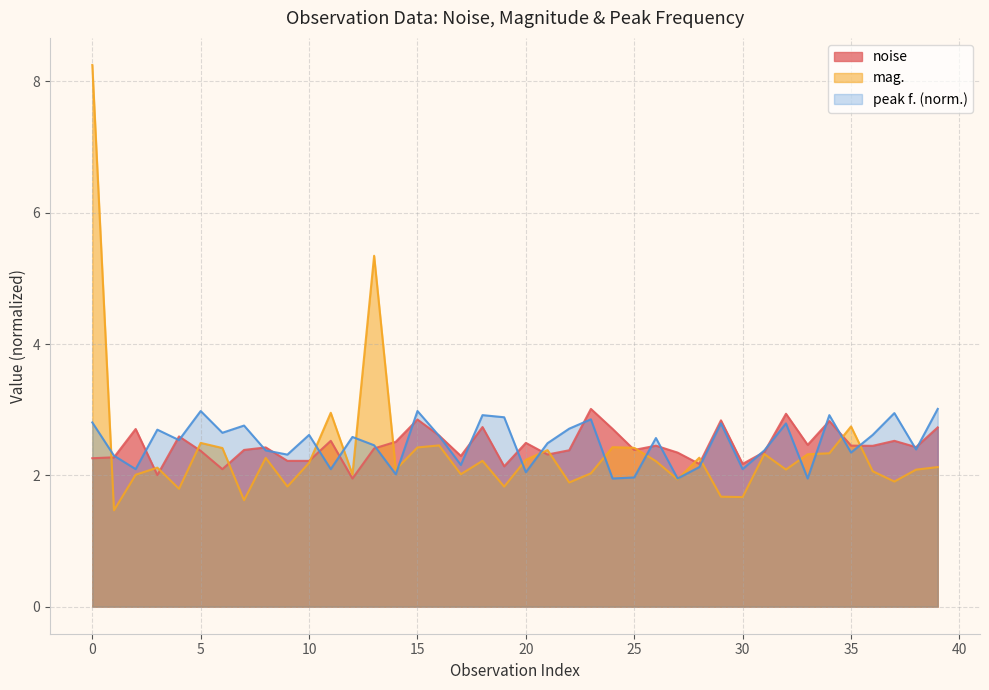

At how many categories does at least one series exceed 4?

2